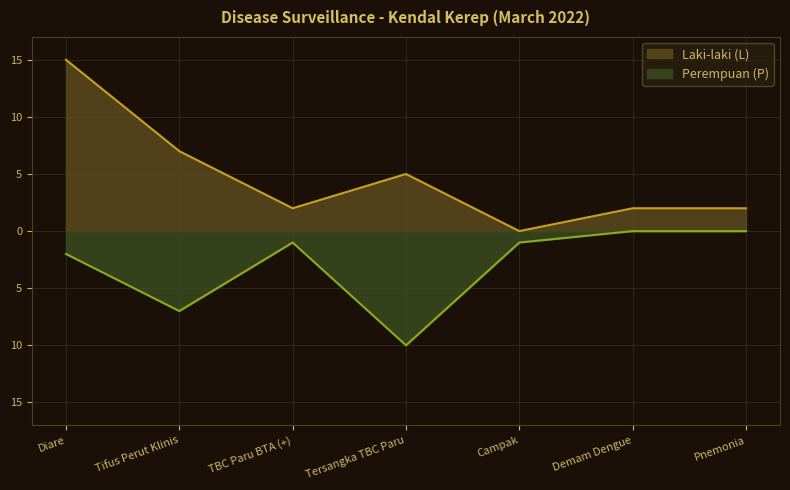

At which label does Laki-laki (L) first exceed 2?

Diare